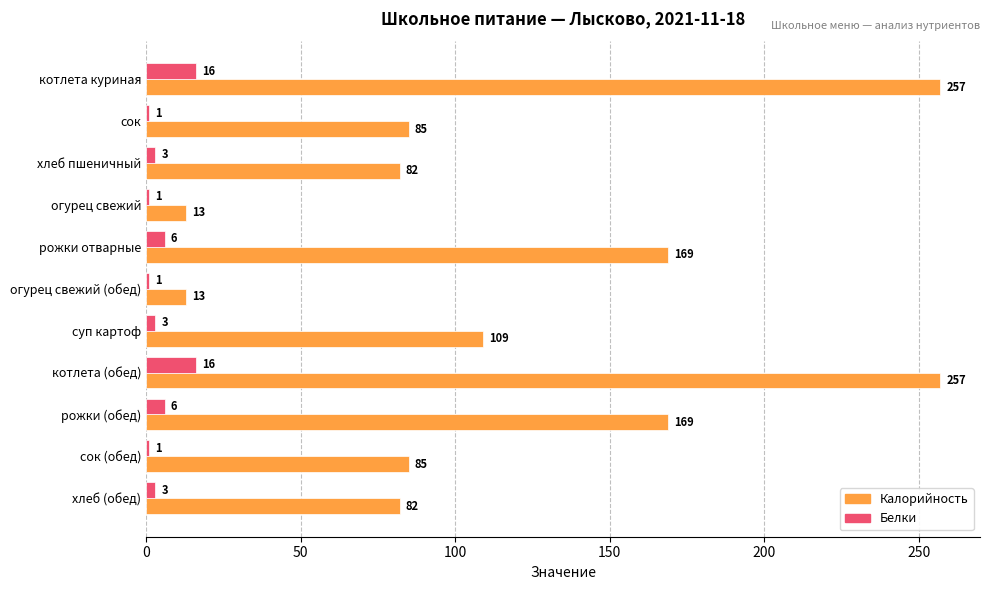

What is the total value across all series at хлеб пшеничный?

85